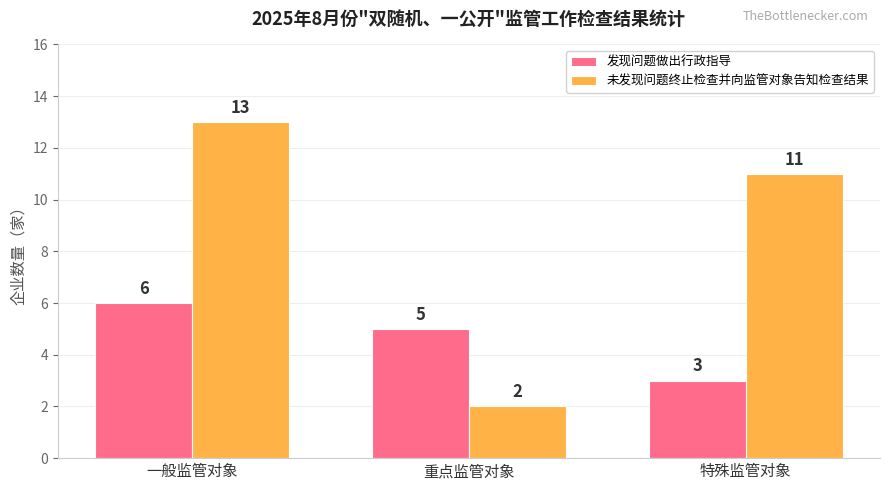

Reading right to left, transcribe all the data shown in this chart.

发现问题做出行政指导: 3	5	6
未发现问题终止检查并向监管对象告知检查结果: 11	2	13